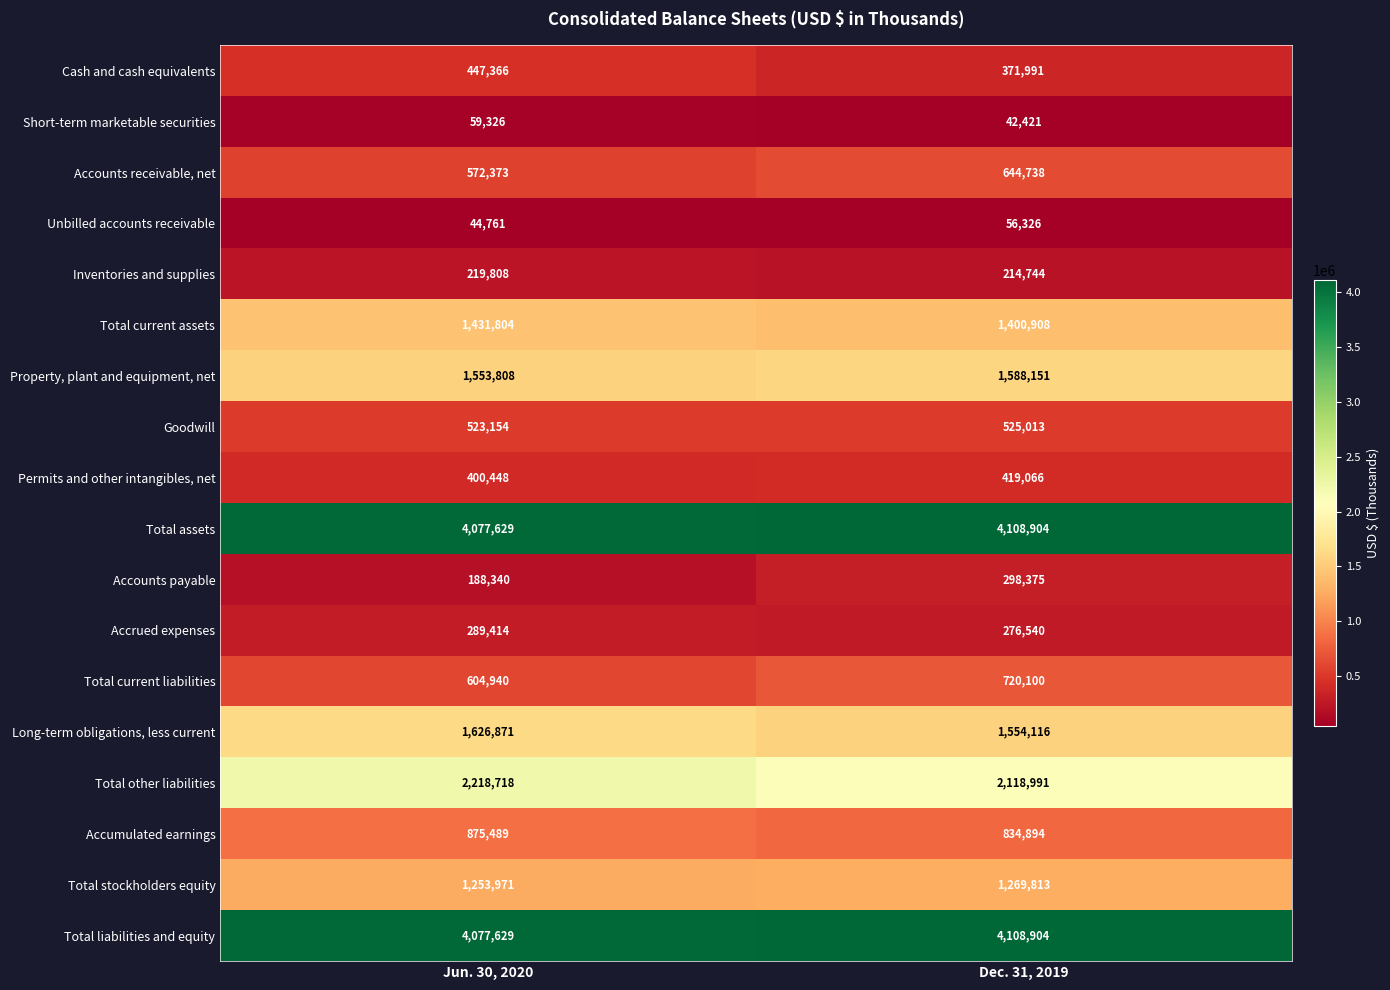

Count the number of data series in this chart.

18